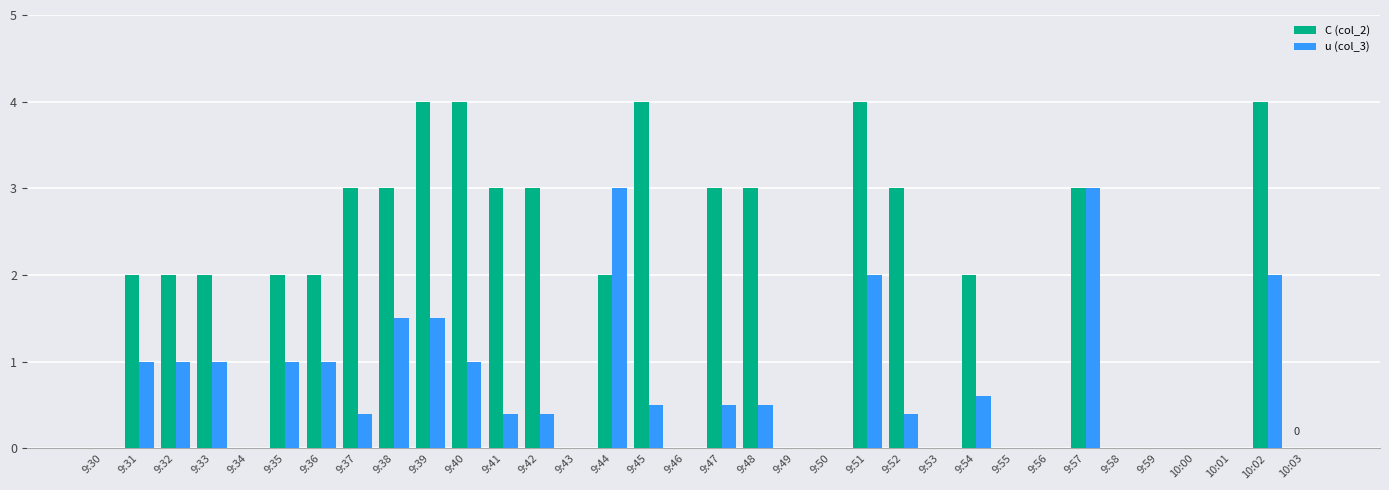

Between 9:41 and 9:49, which series saw the biggest shift?

C (col_2)